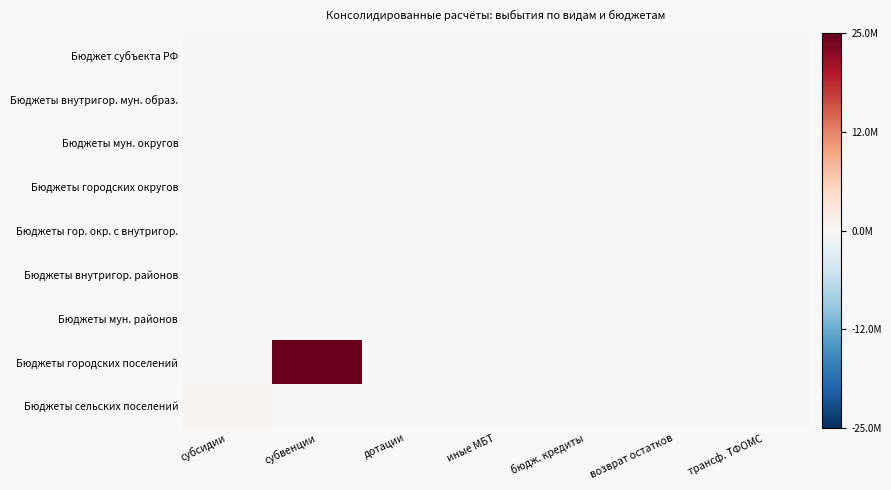

Between бюдж. кредиты and возврат остатков, which series saw the biggest shift?

Бюджет субъекта РФ